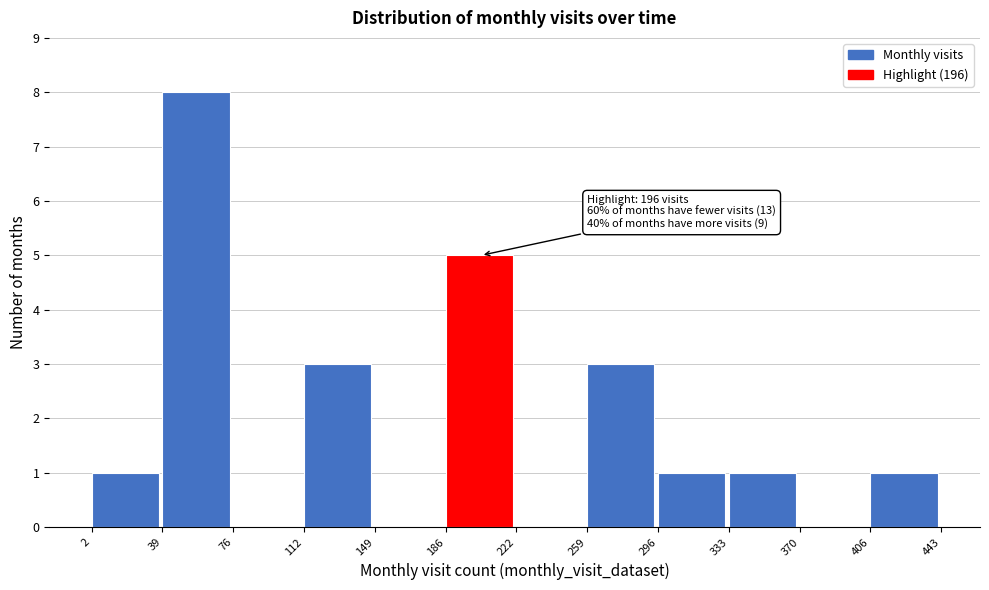

Over which range of the x-axis is the bar tallest?

39 to 76